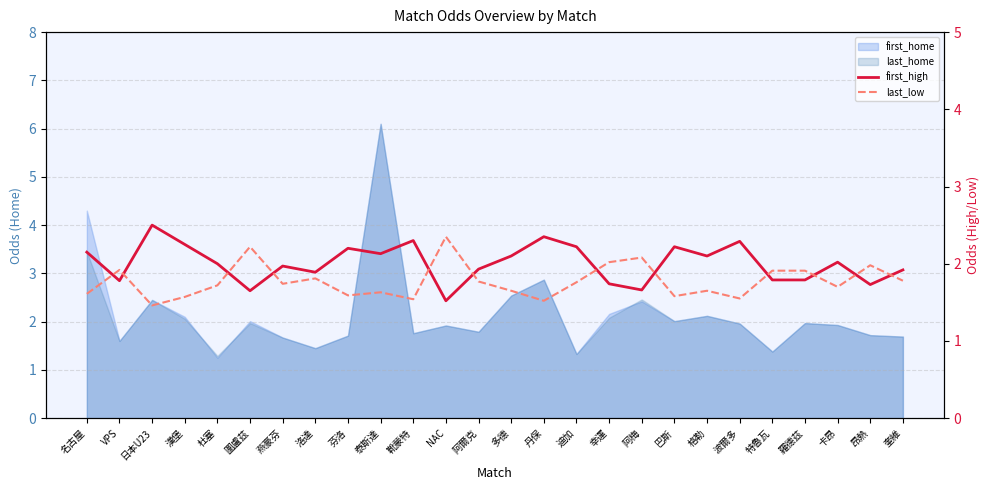

At how many categories does at least one series exceed 1?

26